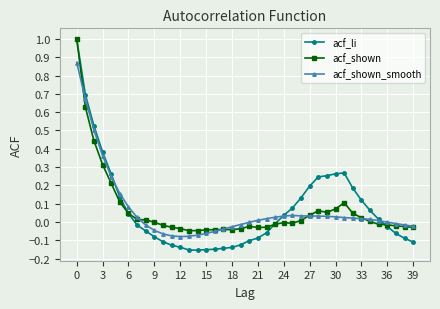

Which series has the largest range (max minus min)?

acf_li